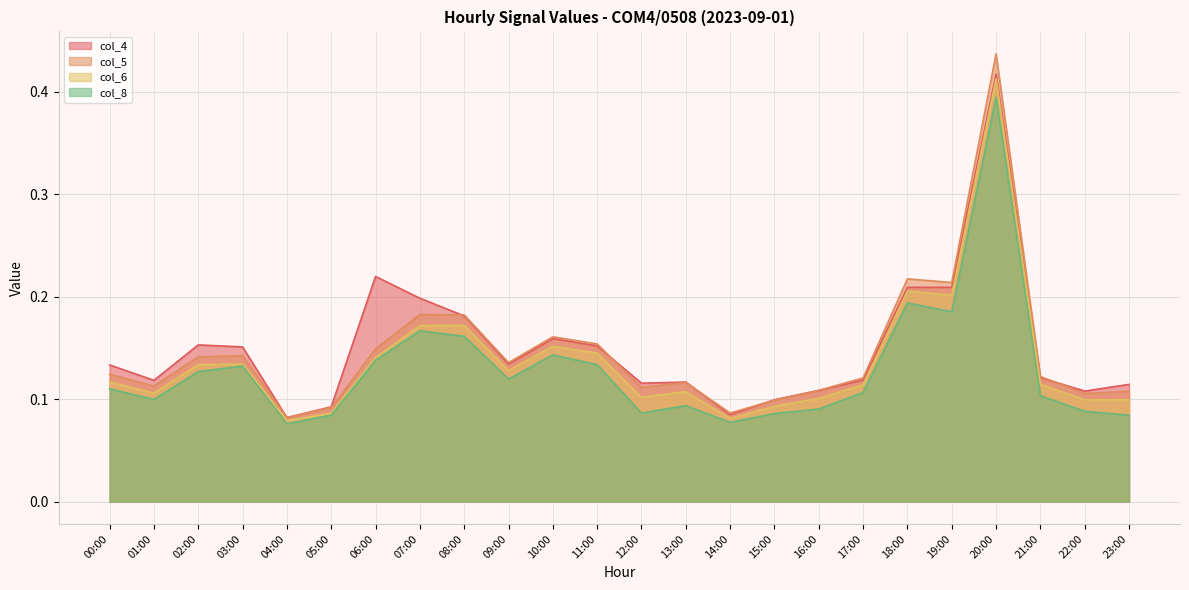

What is the smallest value displayed?

0.1